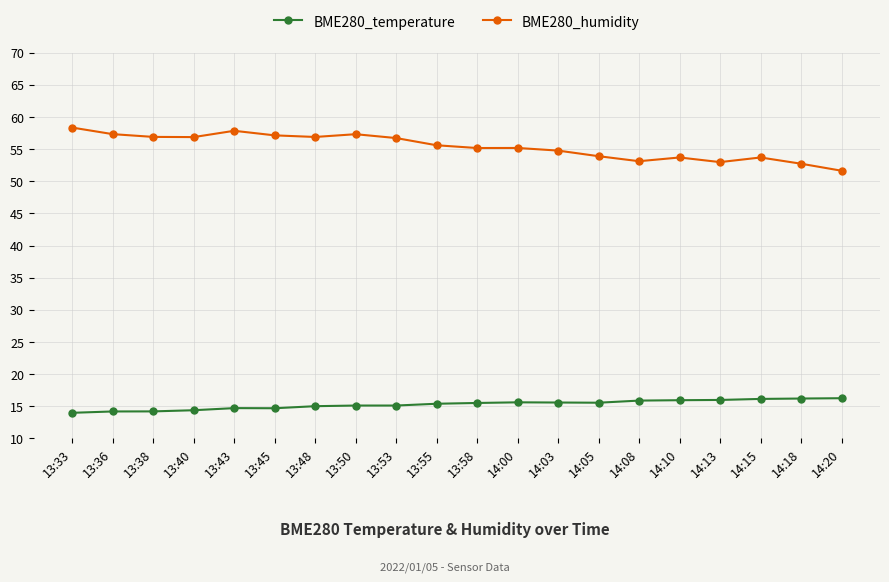

At how many categories does at least one series exceed 50?

20